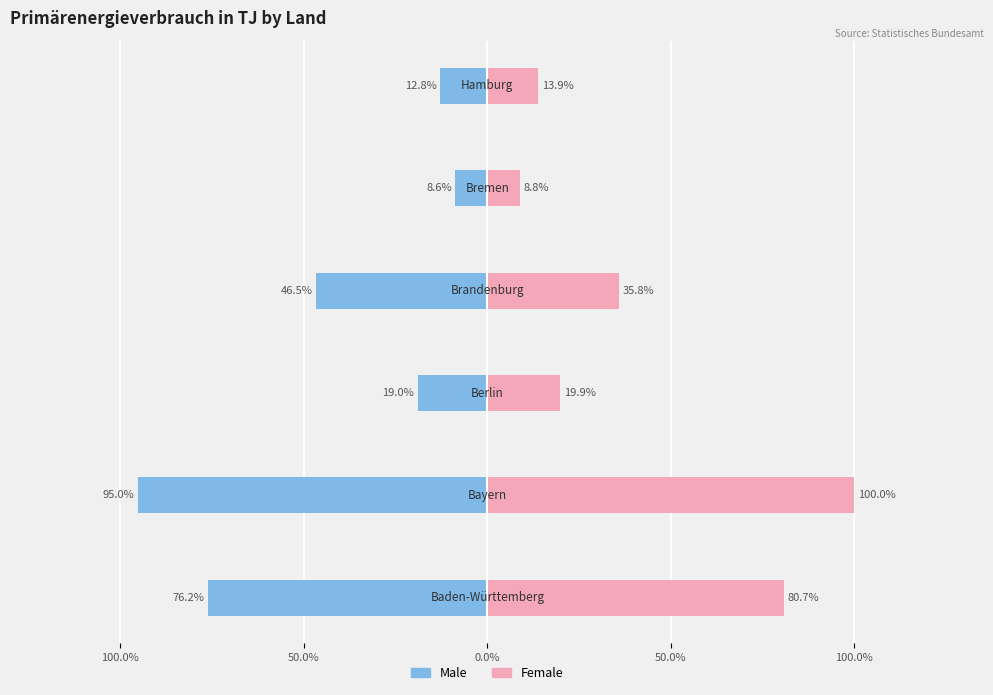

Reading right to left, extract all data points from this chart.

Male: -0.1	-0.1	-0.5	-0.2	-1.0	-0.8
Female: 0.1	0.1	0.4	0.2	1.0	0.8